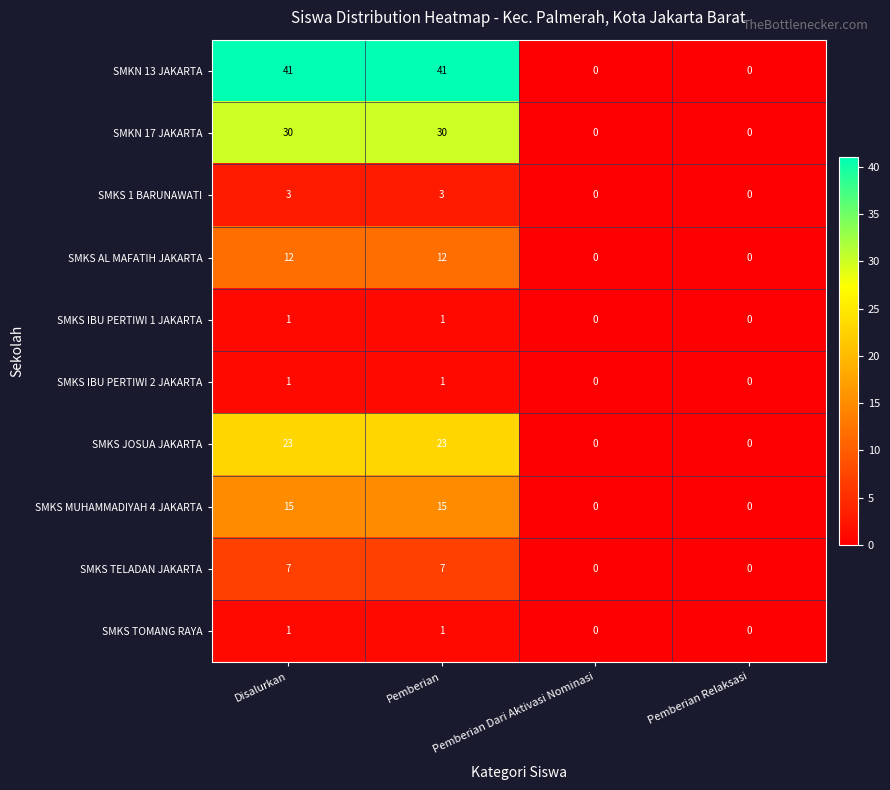

Is it true that SMKN 17 JAKARTA equals 30 at Pemberian?

True